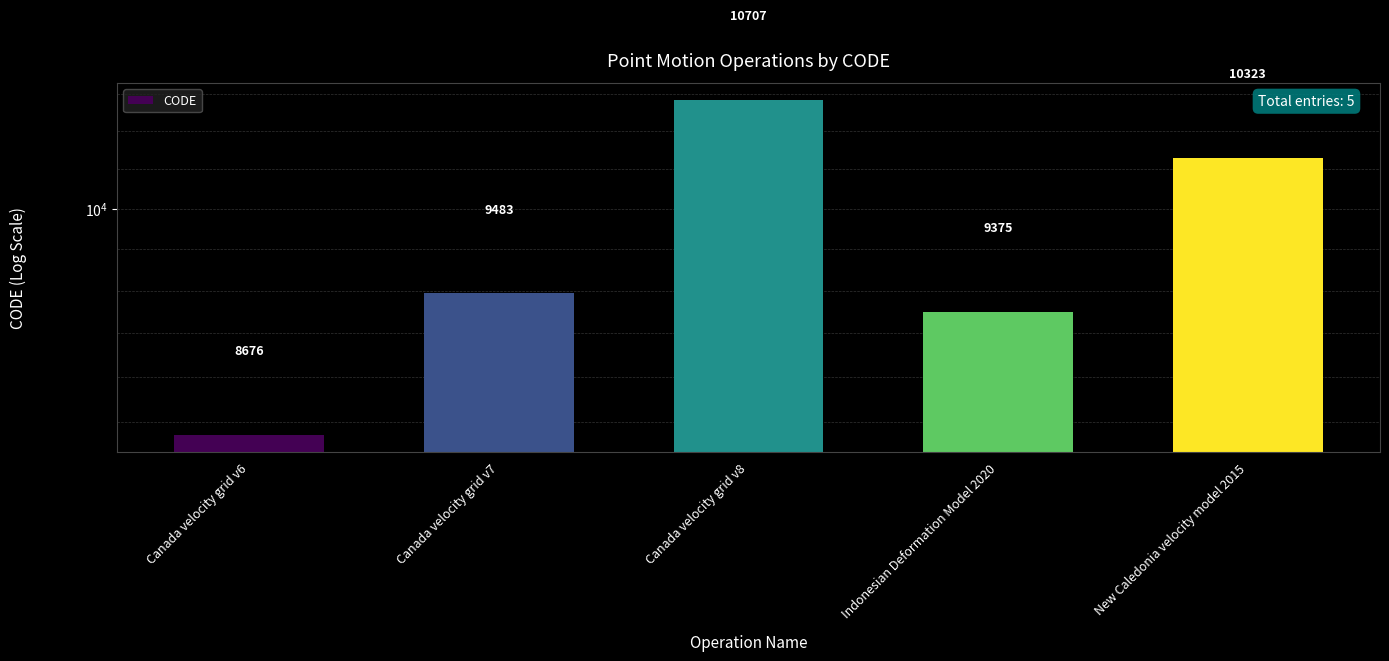

What is the difference between the values at Canada velocity grid v6 and Indonesian Deformation Model 2020?

699